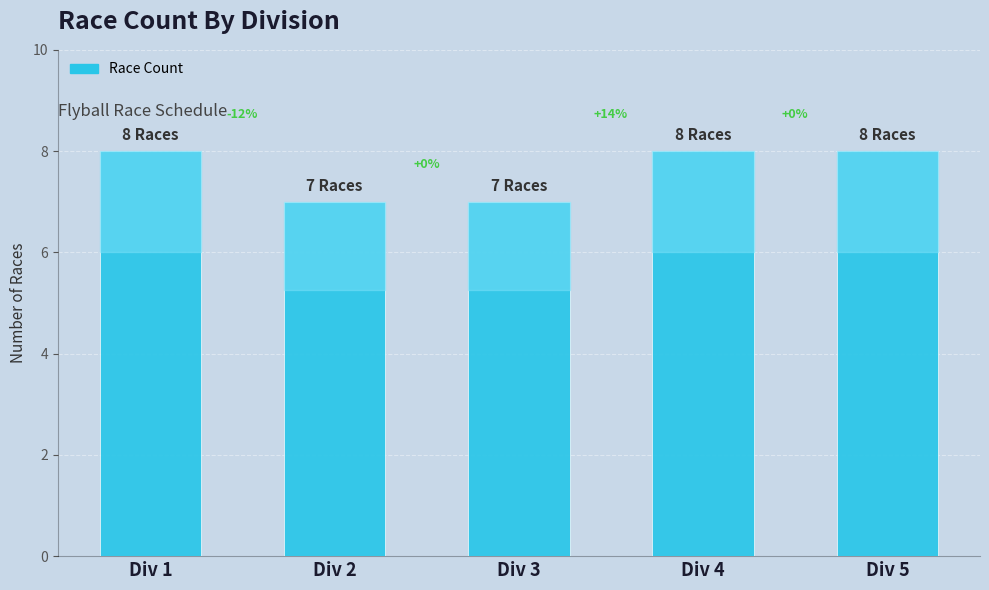

Reading left to right, what are all the values shown in this chart?

8	7	7	8	8